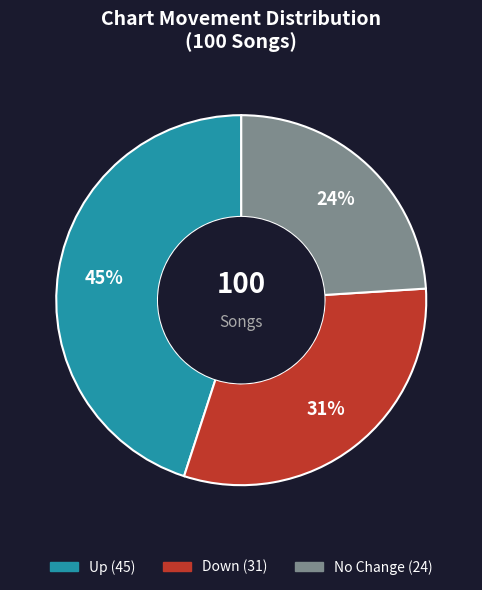

To the nearest percent, what is the average slice percentage?

33%